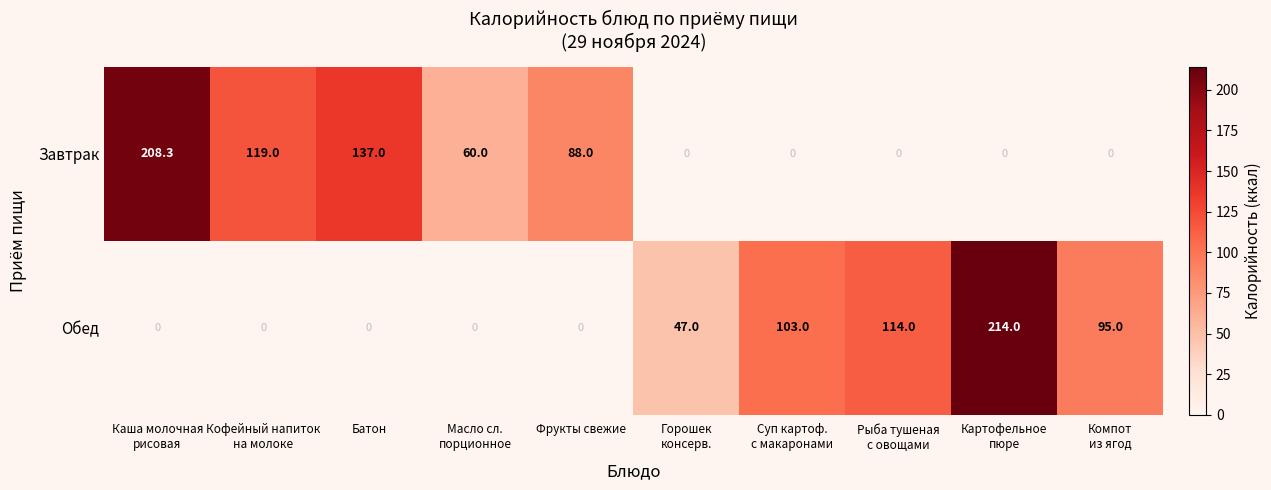

Between Каша молочная
рисовая and Суп картоф.
с макаронами, which series saw the biggest shift?

Завтрак